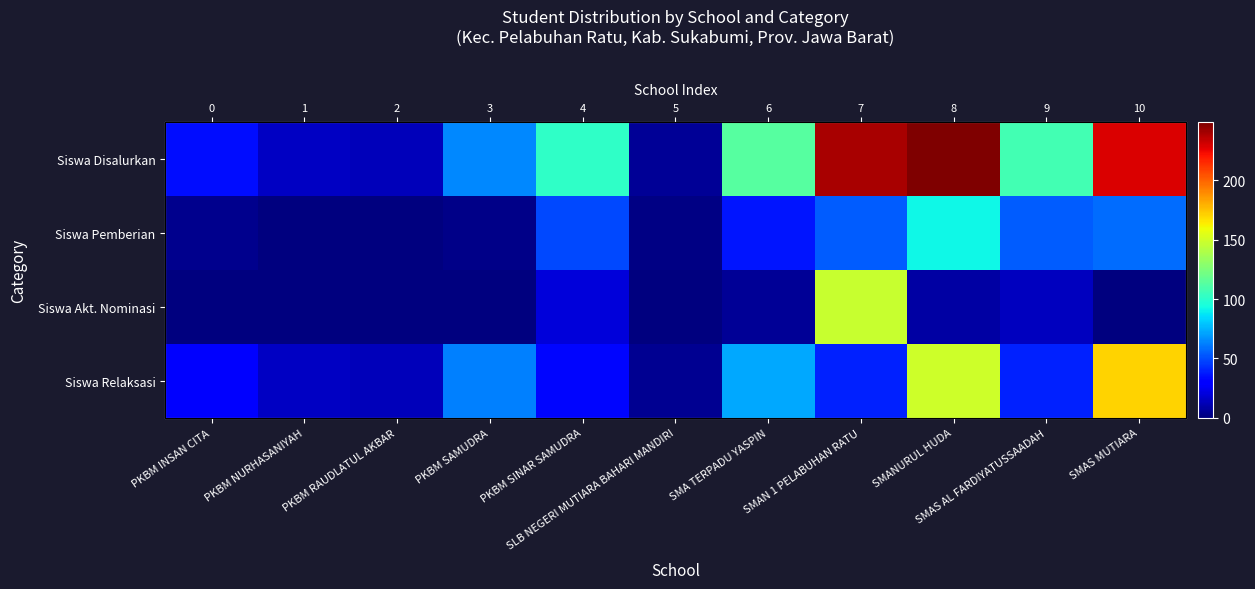

Count the number of data series in this chart.

4